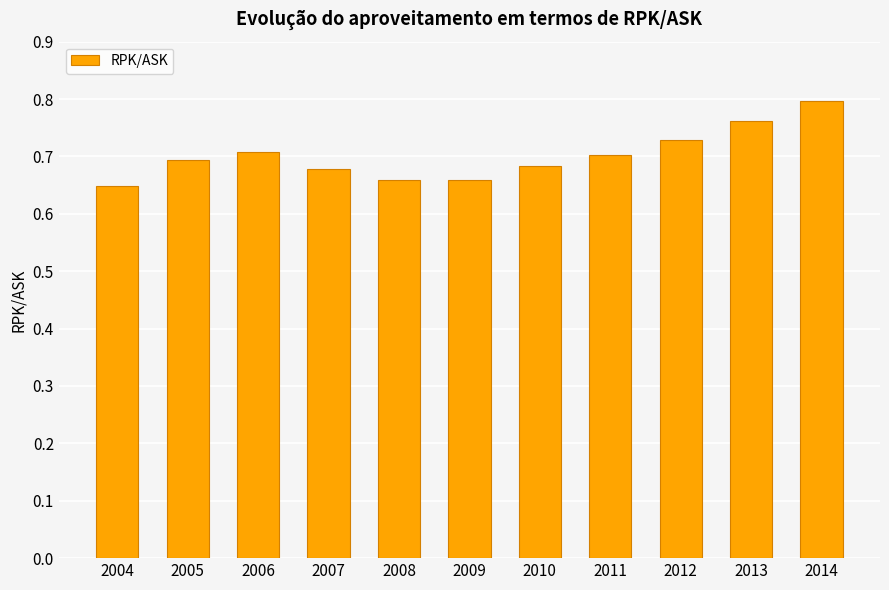

Which has a higher value, 2008 or 2007?

2007